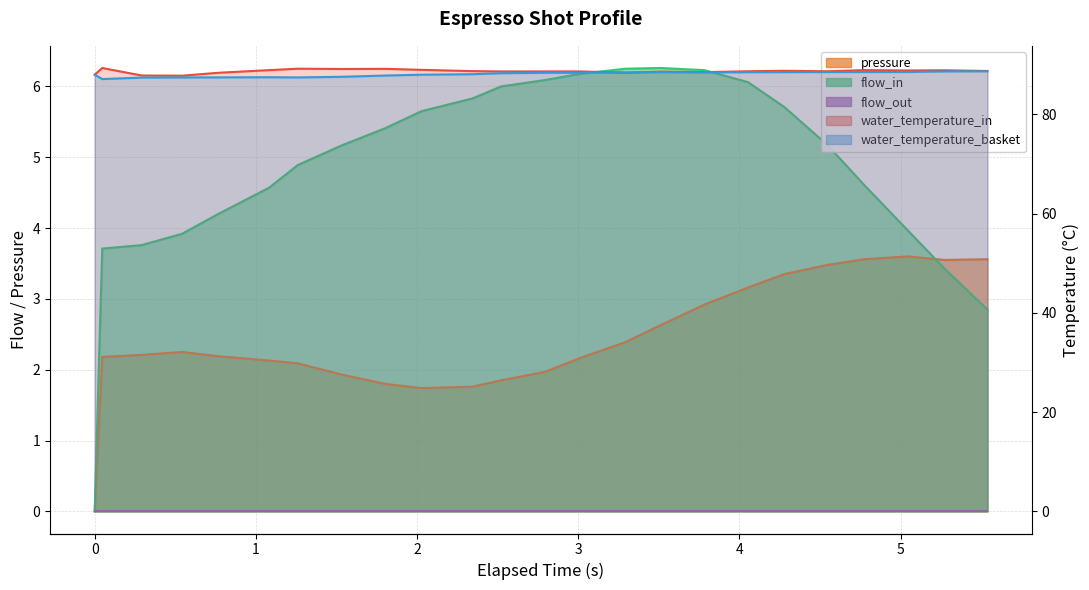

The value of water_temperature_in at 7 is 52.3. True or false?

False